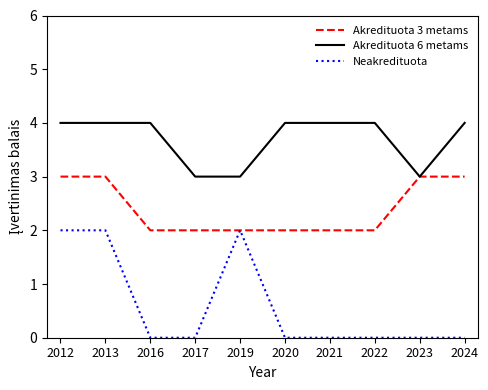

Between 2017 and 2021, which series saw the biggest shift?

Akredituota 6 metams